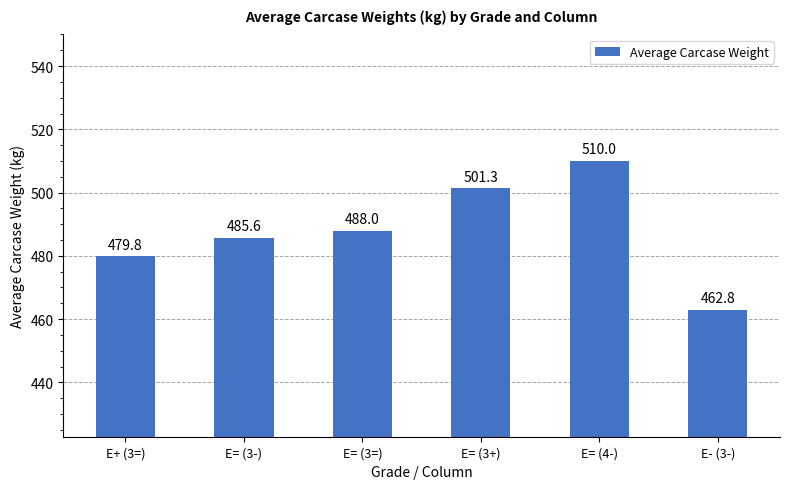

What position from the left is E= (3-)?

2